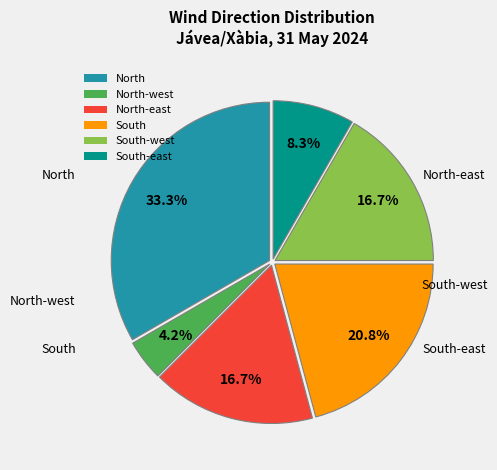

What is the total percentage of North-west and South-east?

12.5%